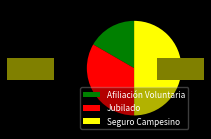

What is the largest slice in the pie chart?

Seguro Campesino